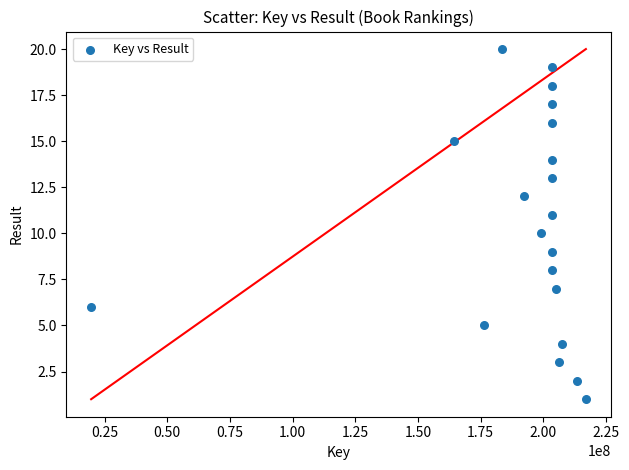

What is the range of Y values (max minus min)?

19